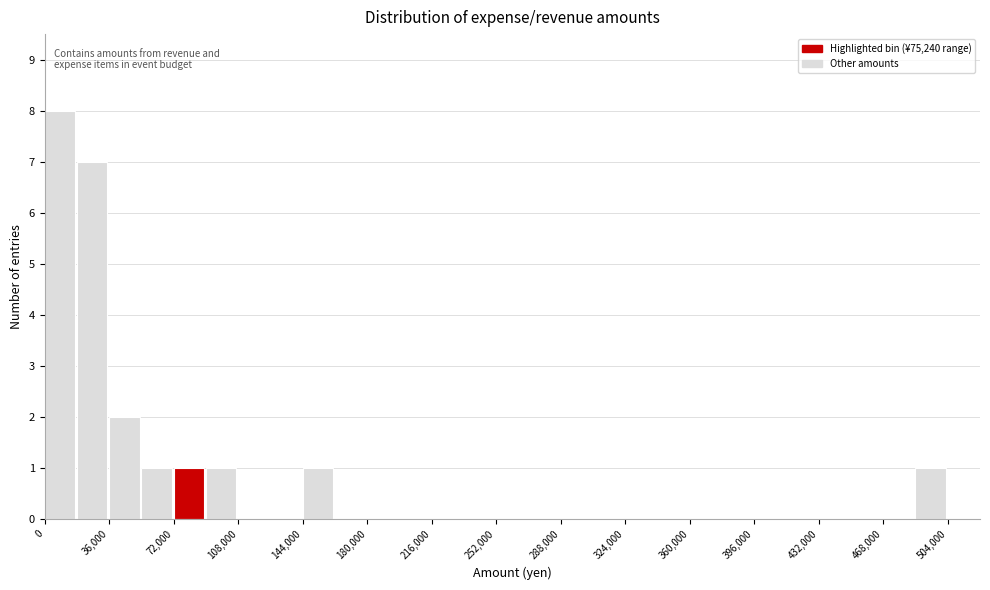

Read against the x-axis, roughly where is the centre of the tallest bar?

10000